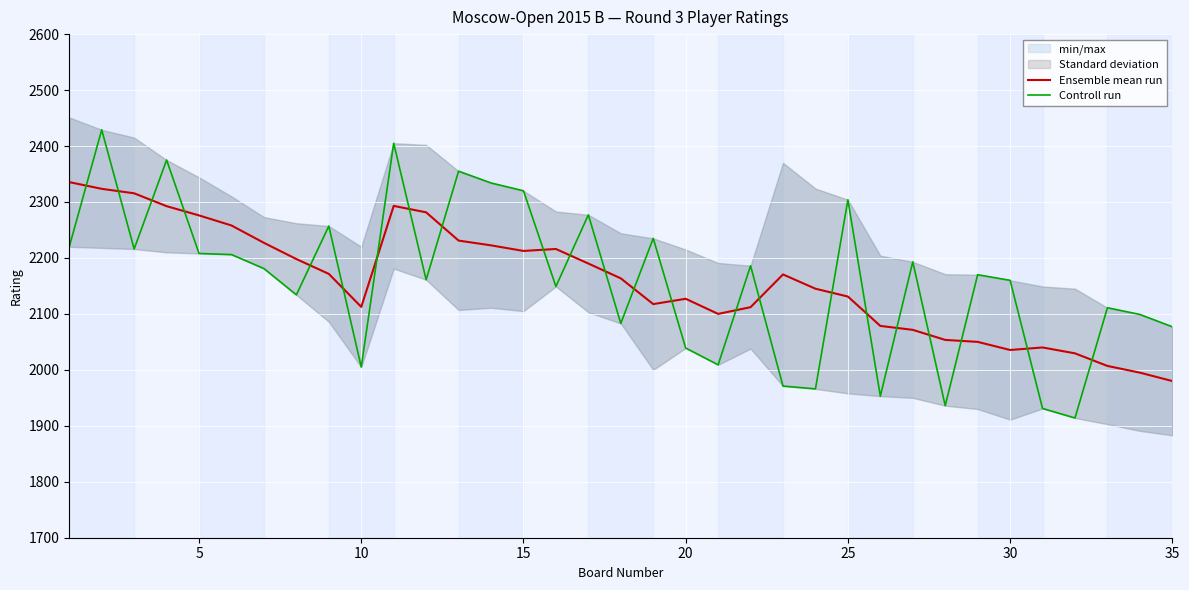

The value of Ensemble mean run at 20 is 3757.7. True or false?

False